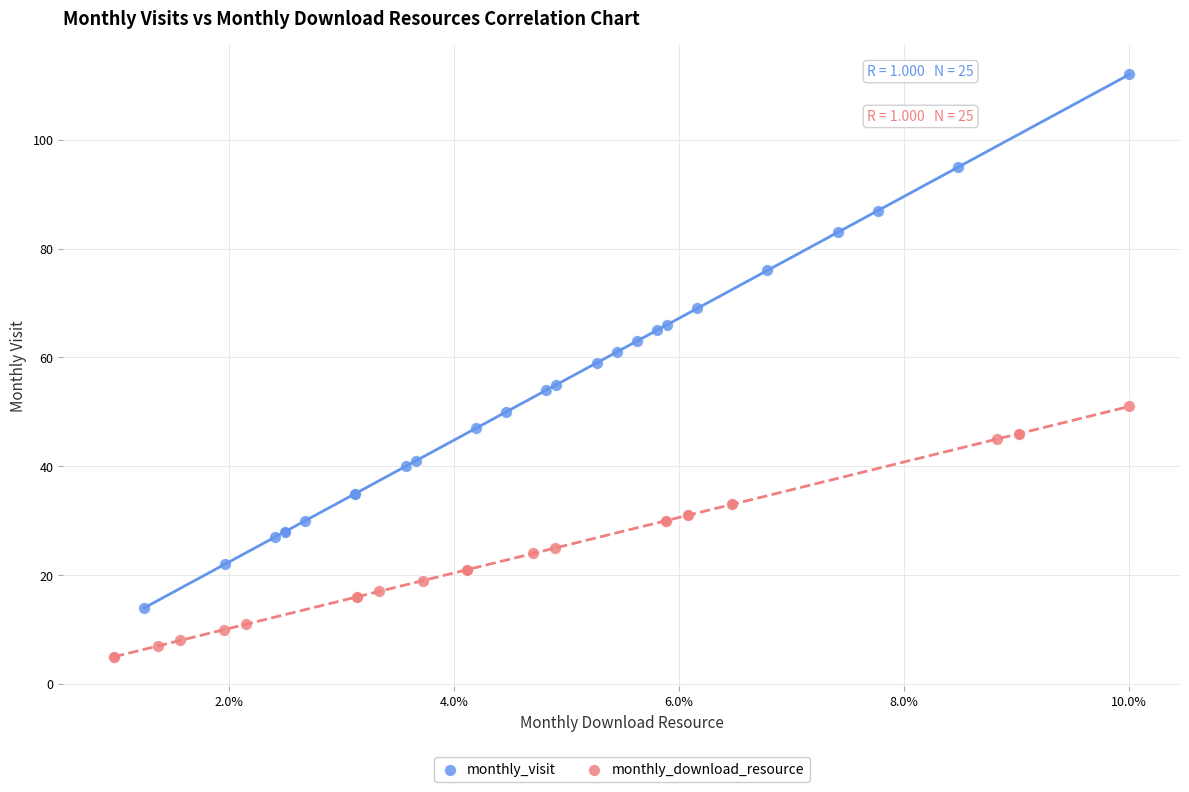

Which series reaches the maximum Y coordinate?

monthly_visit